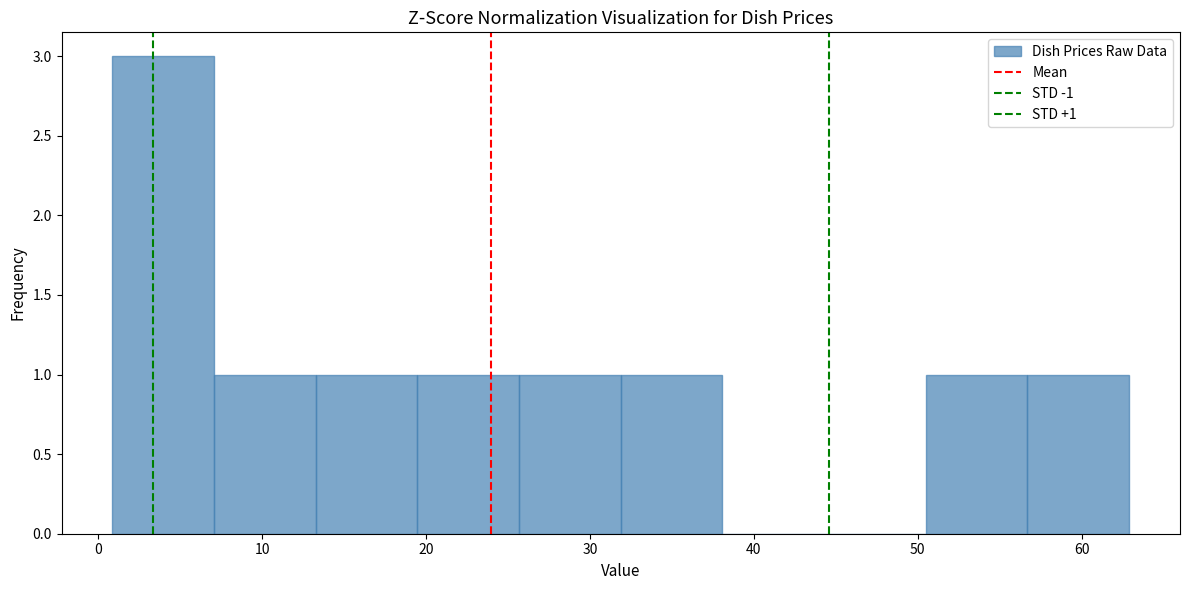

Over which range of the x-axis is the bar tallest?

1 to 7